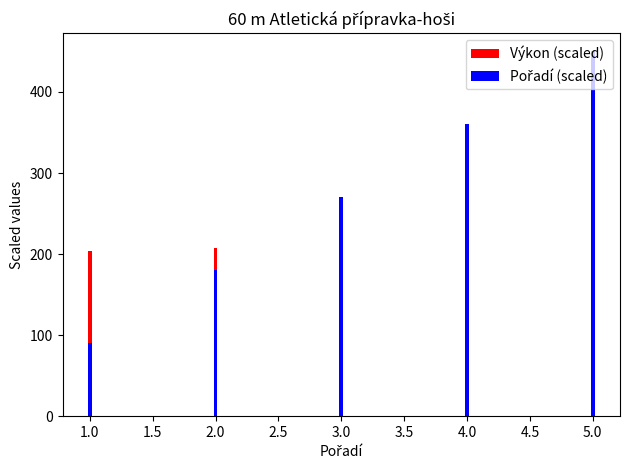

What is the value of the Výkon (scaled) bar at the 2nd from the left?

207.4